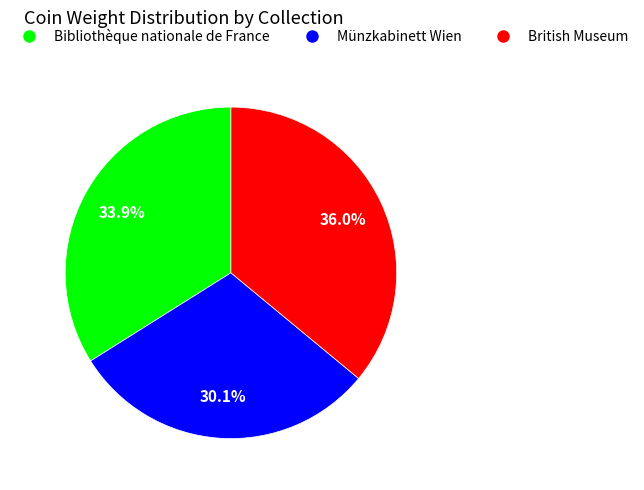

What is the smallest slice in the pie chart?

Münzkabinett Wien